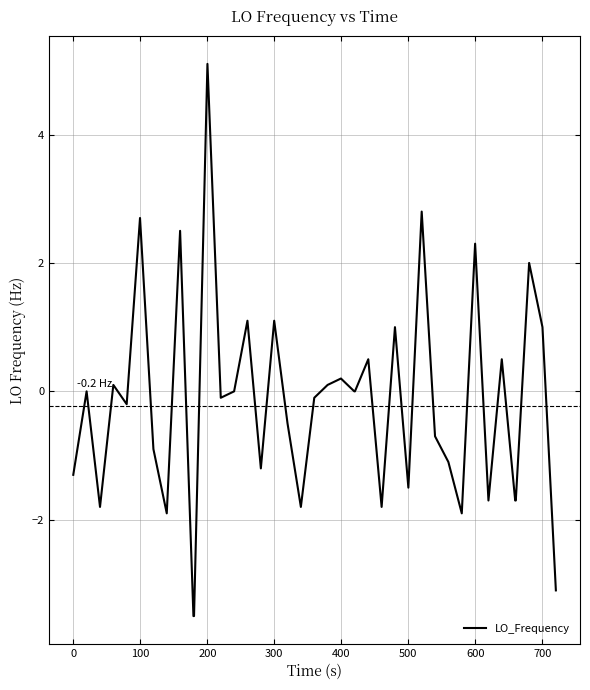

What is the minimum value shown in the chart?

-3.5